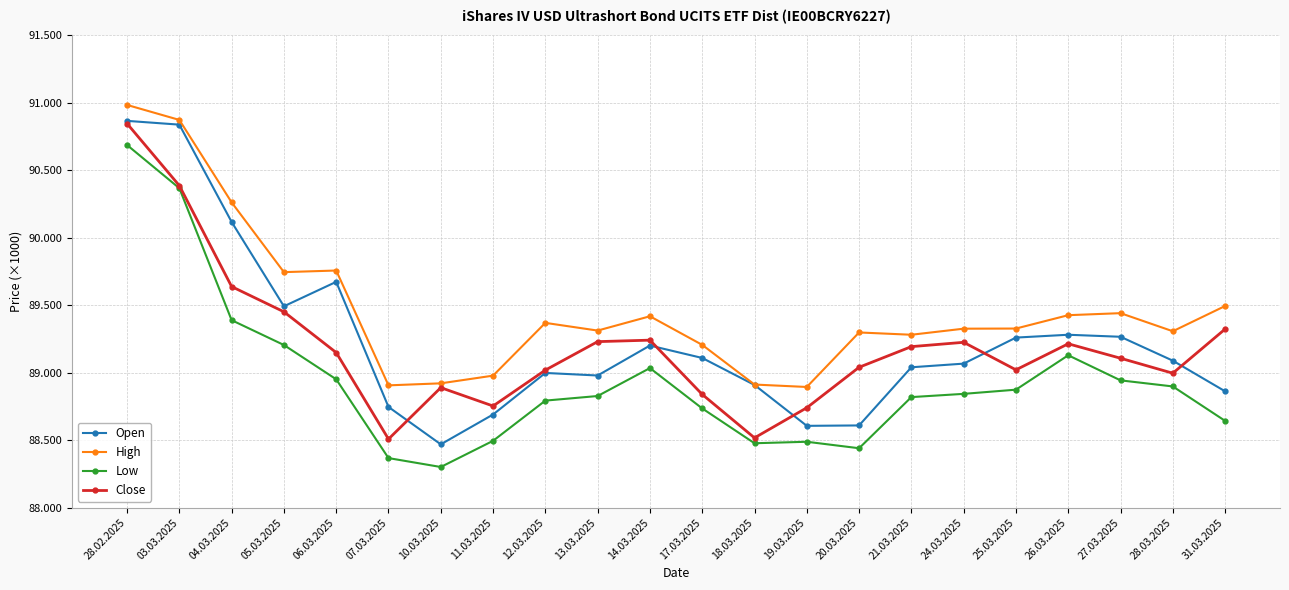

The value of Low at 20.03.2025 is 88440. True or false?

True